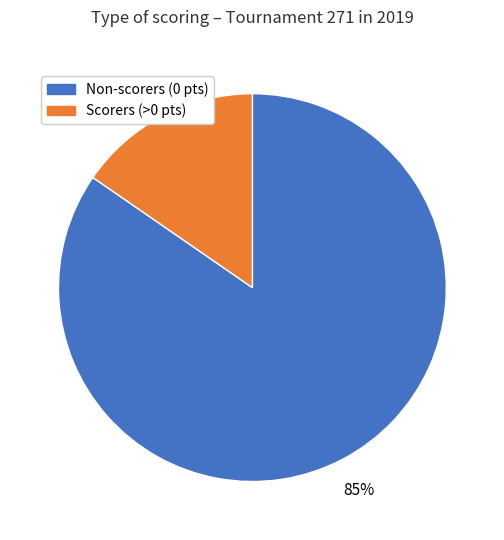

Does any single category account for the majority?

Yes